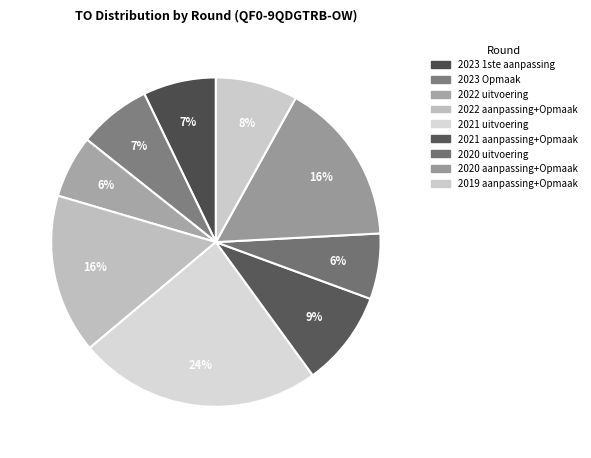

Rank the categories by value from highest to lowest.

2021 uitvoering, 2020 aanpassing+Opmaak, 2022 aanpassing+Opmaak, 2021 aanpassing+Opmaak, 2019 aanpassing+Opmaak, 2023 1ste aanpassing, 2023 Opmaak, 2020 uitvoering, 2022 uitvoering